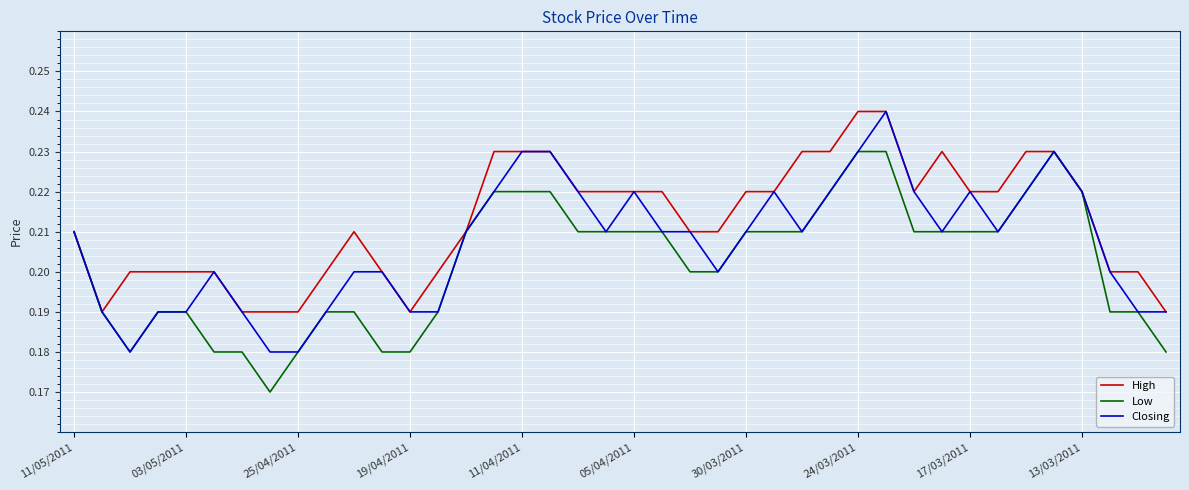

Which series has the largest total across all categories?

High